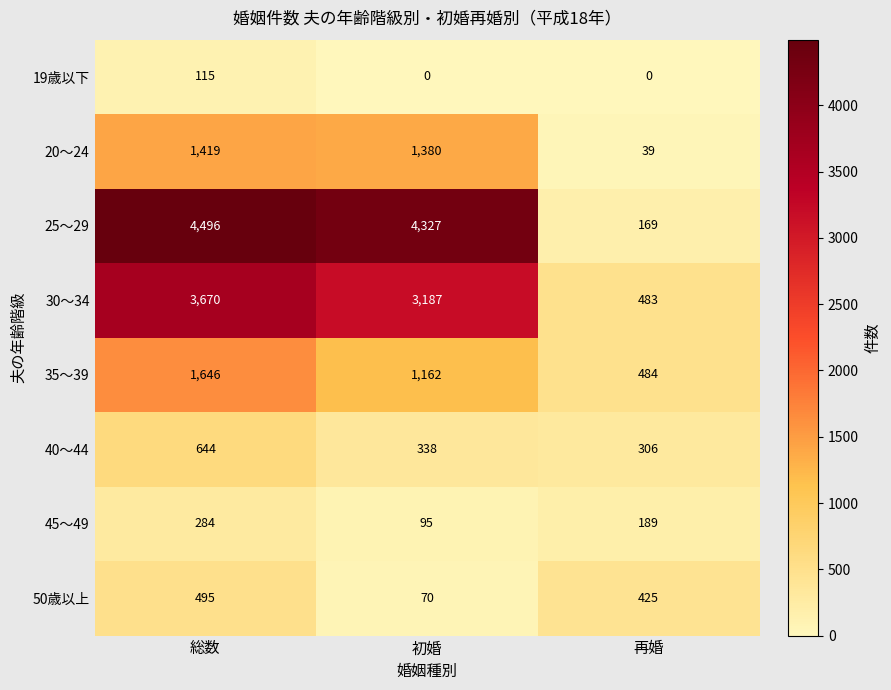

What is the difference between the highest and lowest values at 総数?

4381